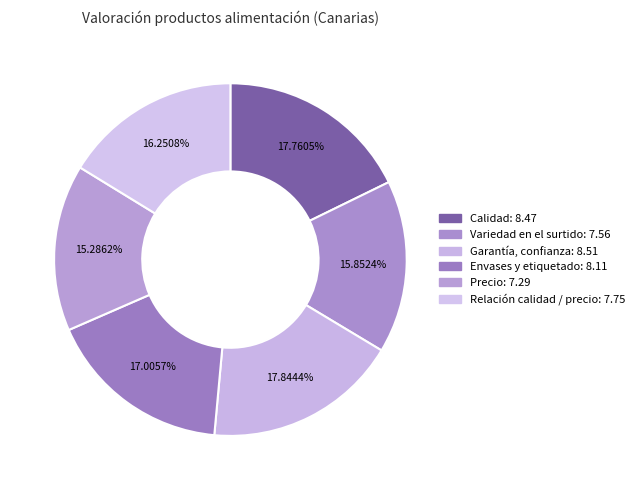

What is the change in value from Calidad to Precio?

-1.2